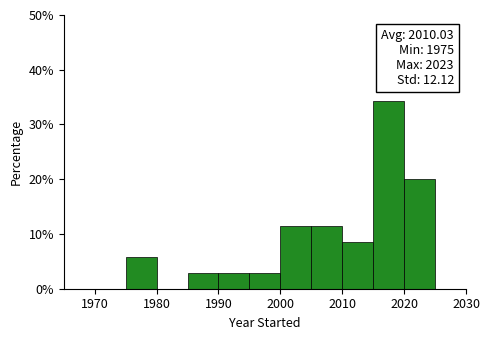

Over which range of the x-axis is the bar tallest?

2015 to 2020